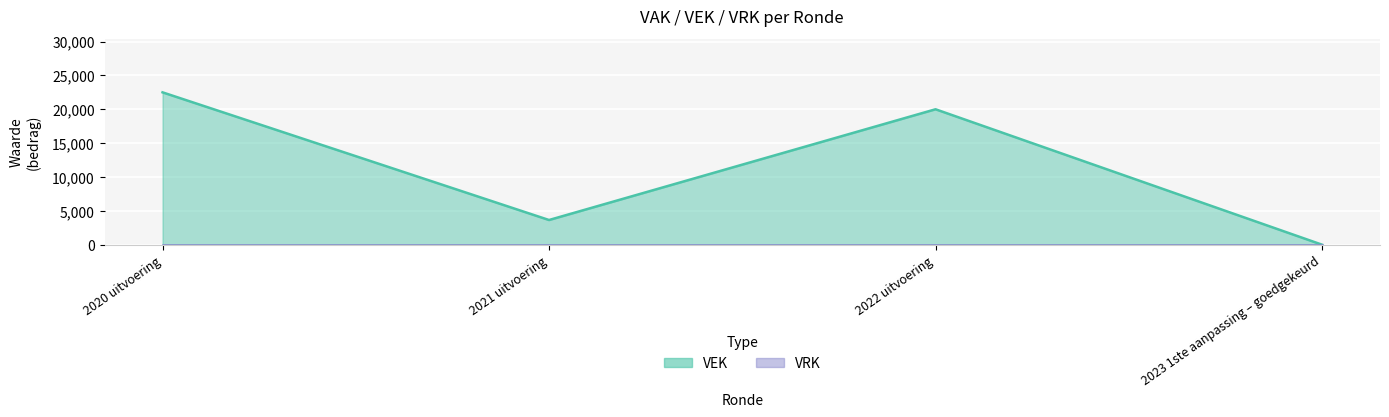

Reading left to right, what are all the values shown in this chart?

22500	3645	20000	0